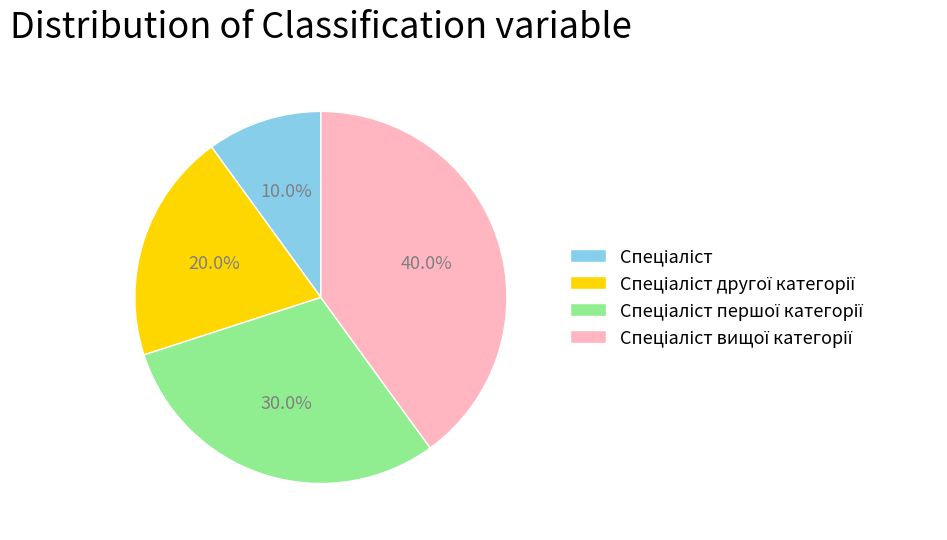

Is there a majority slice in this chart?

No